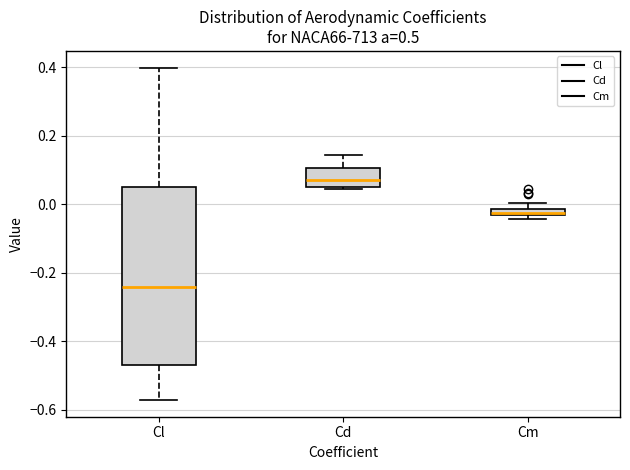

Which box's median line is the lowest?

Cl